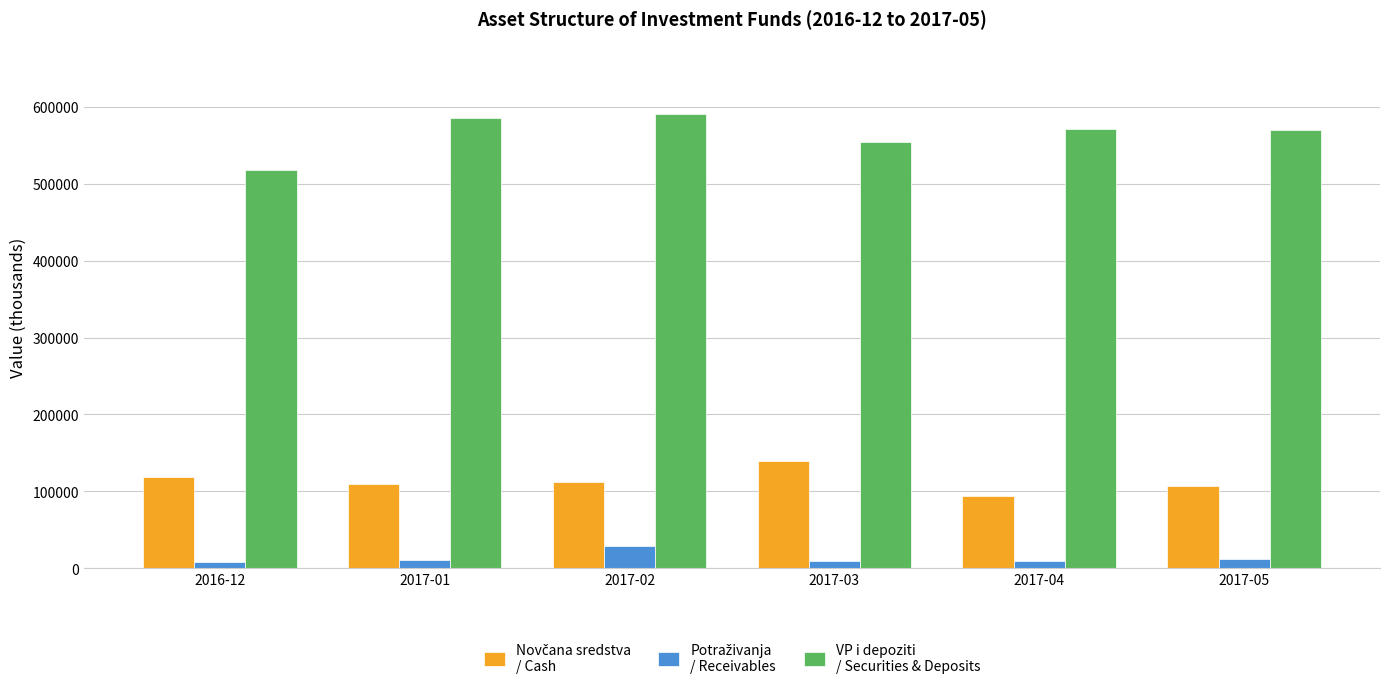

How many bars are there in total?

18